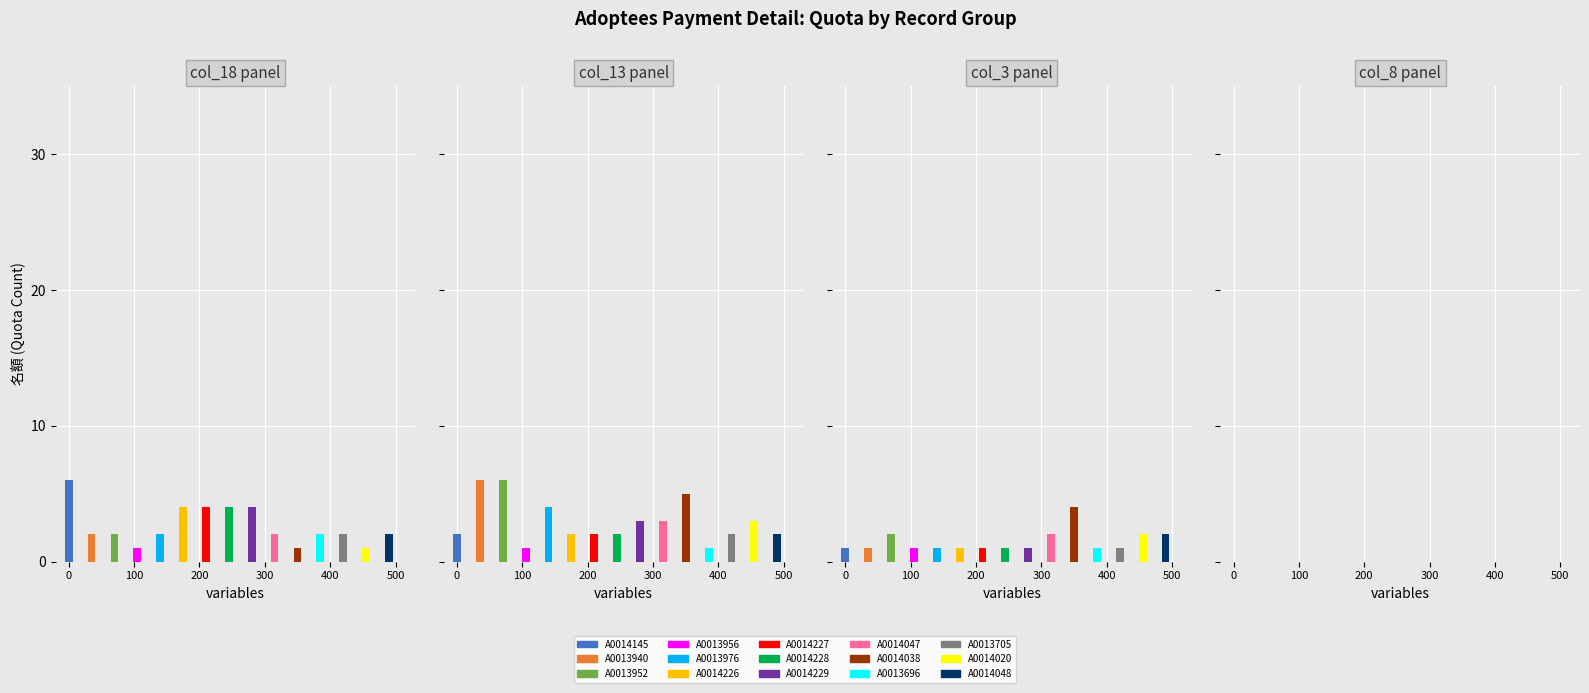

Which category has the highest value across all series?

A0014145